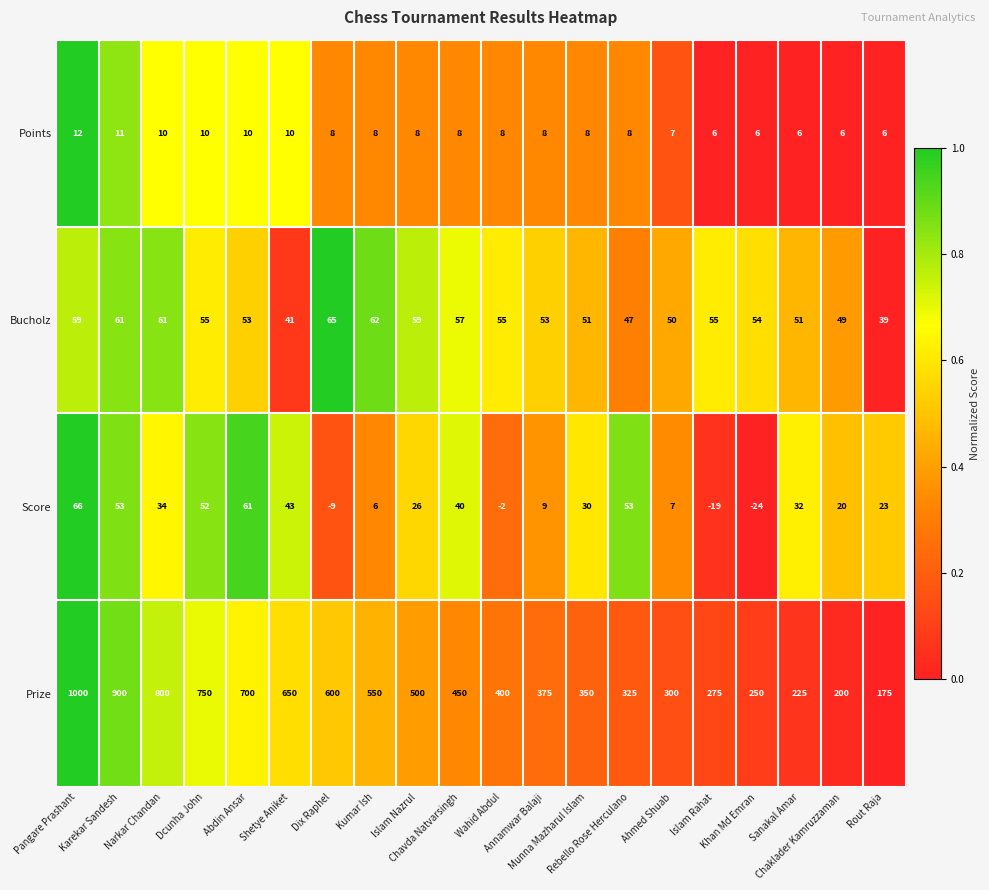

Rank the series by their maximum value, from highest to lowest.

Prize, Score, Bucholz, Points